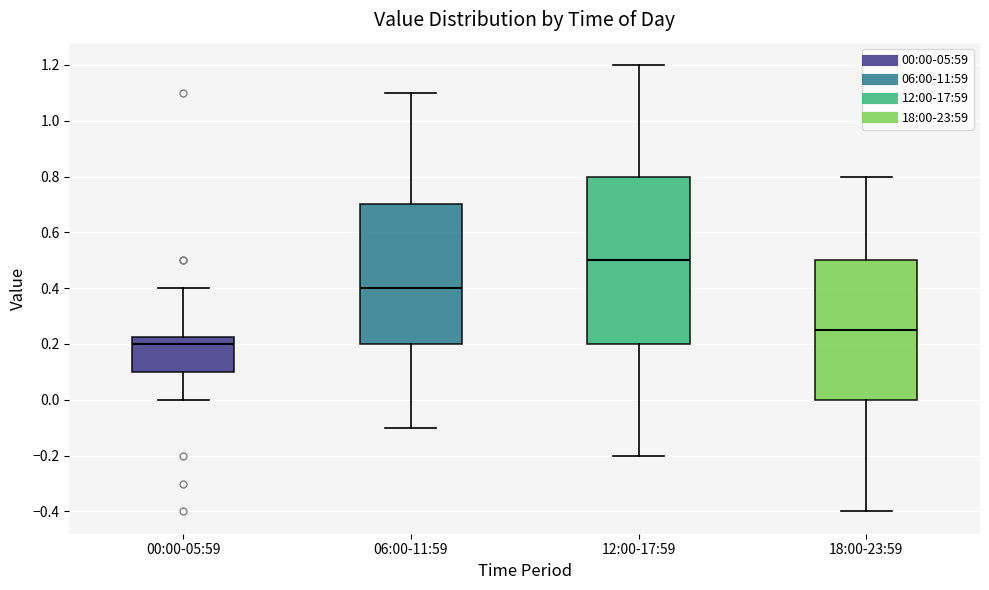

Which box's median line is the lowest?

00:00-05:59